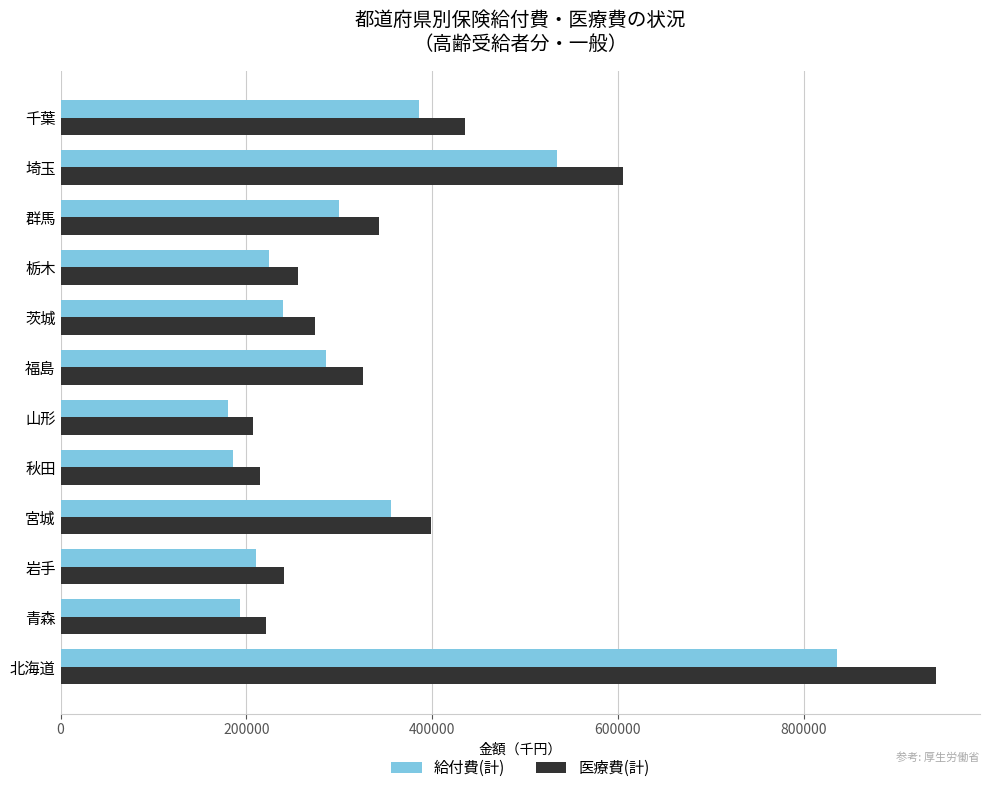

Which series has the largest range (max minus min)?

医療費(計)